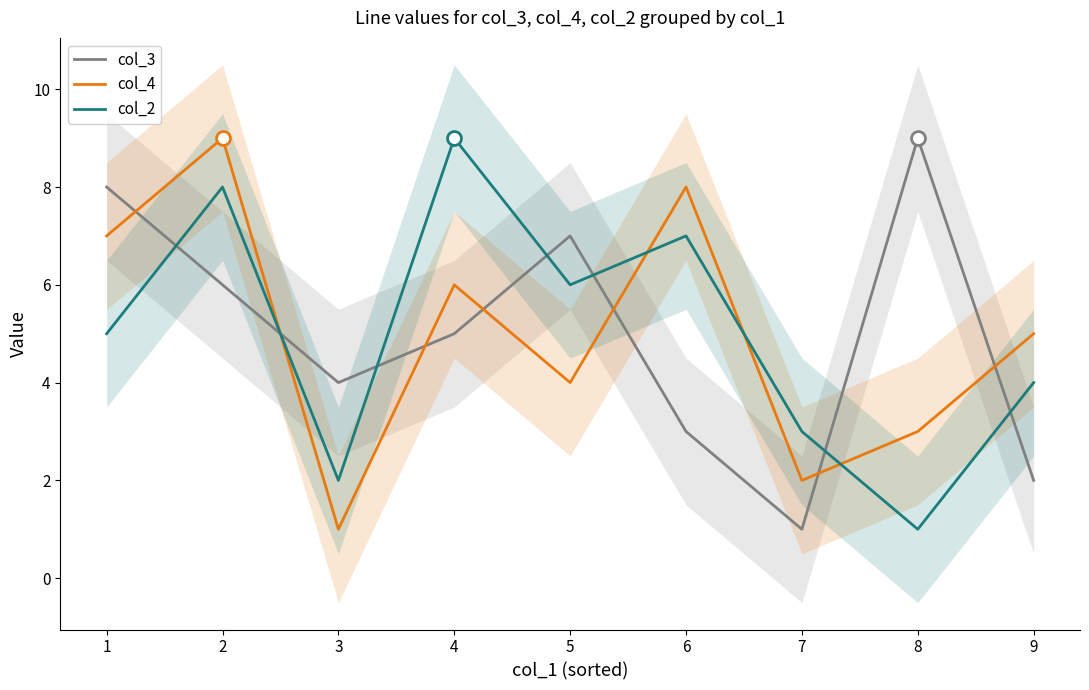

What is the average value of the col_2 series?

5